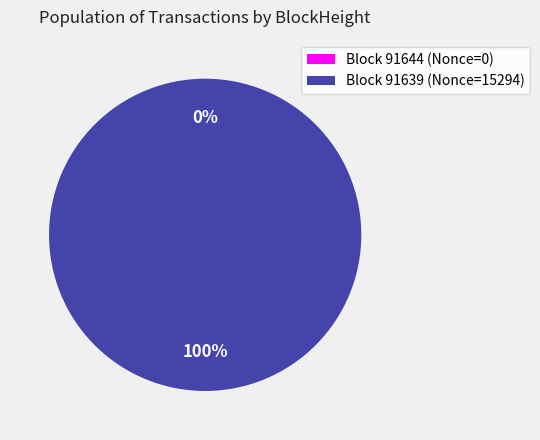

To the nearest percent, what is the difference between the largest and smallest slice percentages?

100%